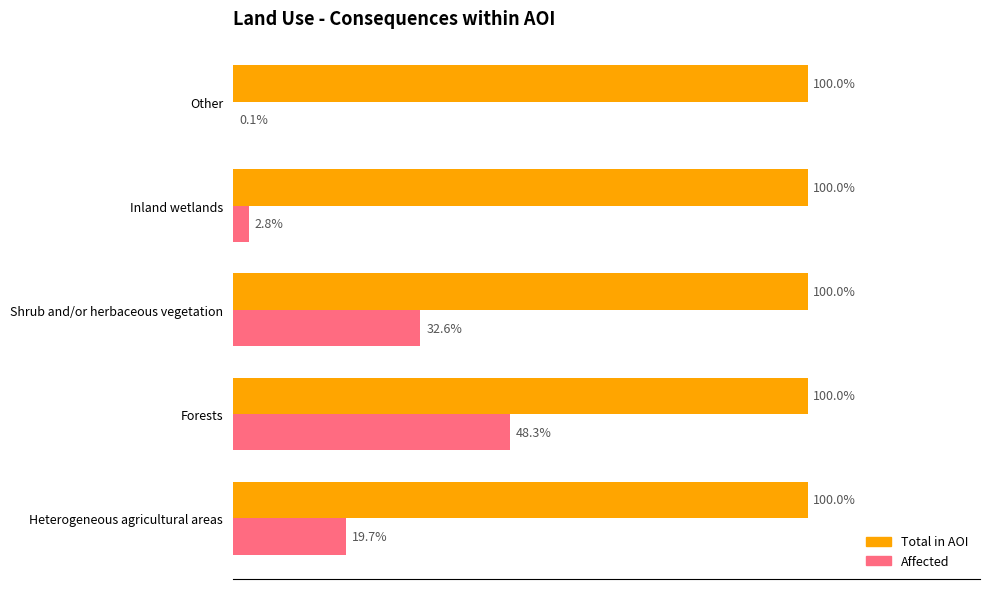

At which category is the sum across all series the highest?

Forests